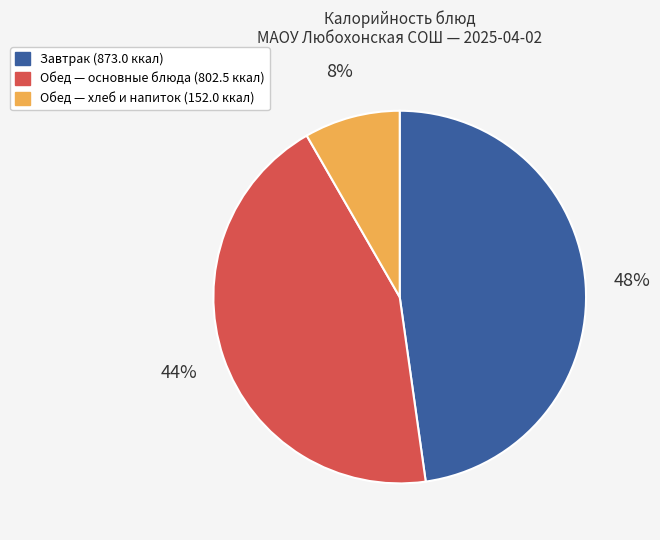

To the nearest percent, what is the average slice percentage?

33%